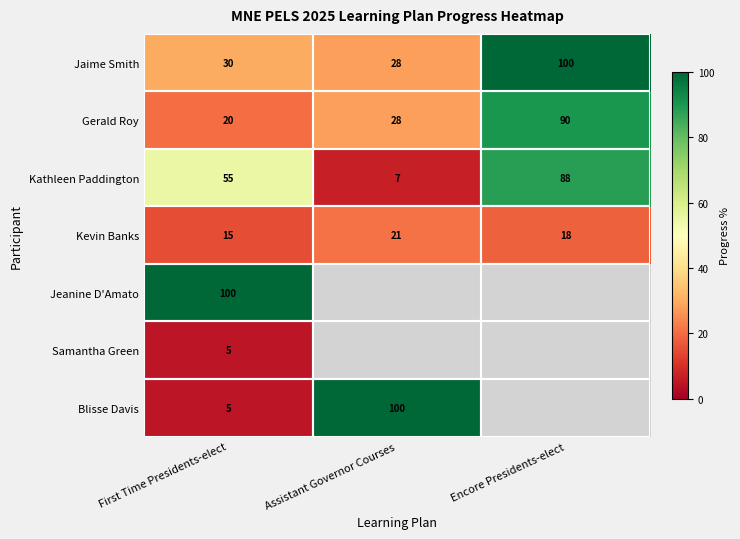

Count the number of categories in the chart.

3